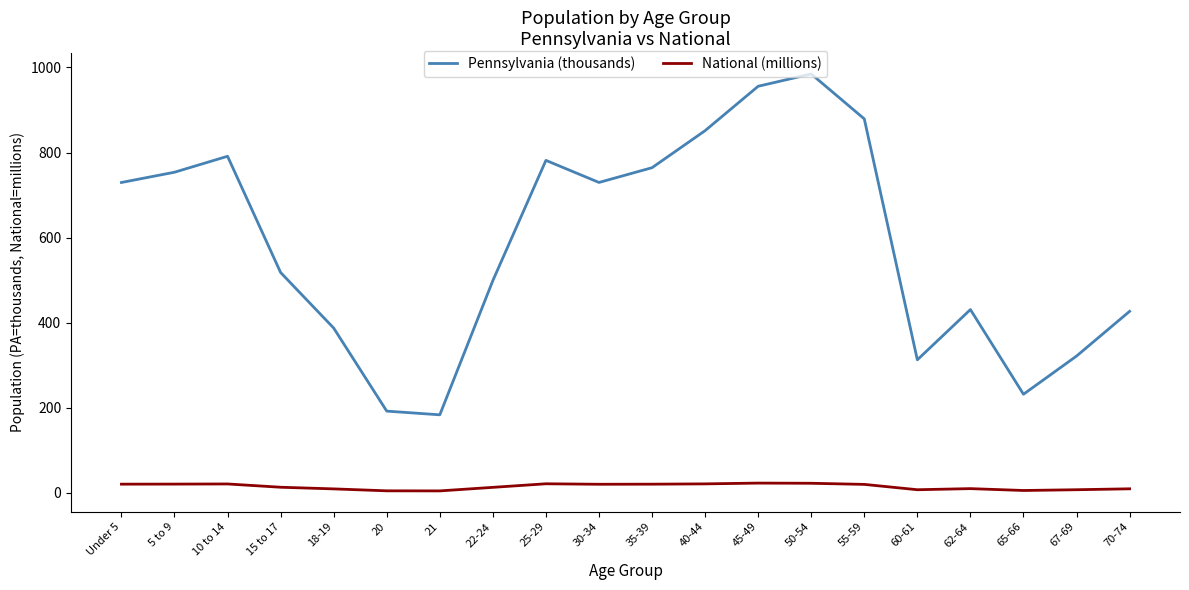

How many interior local peaks does the Pennsylvania (thousands) series have?

4